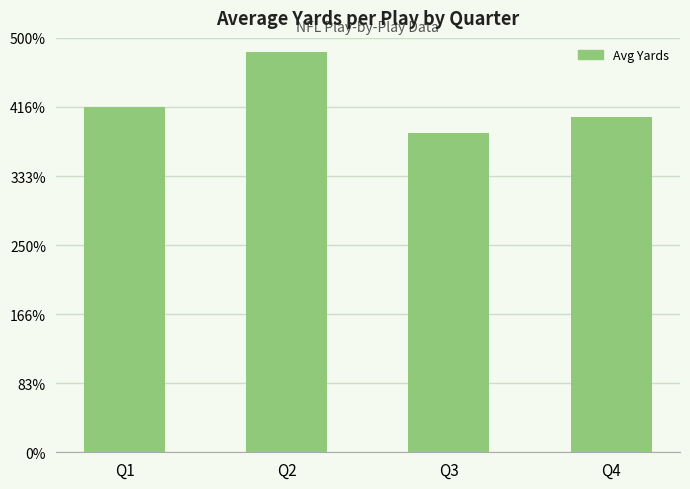

What is the maximum value shown in the chart?

5.8